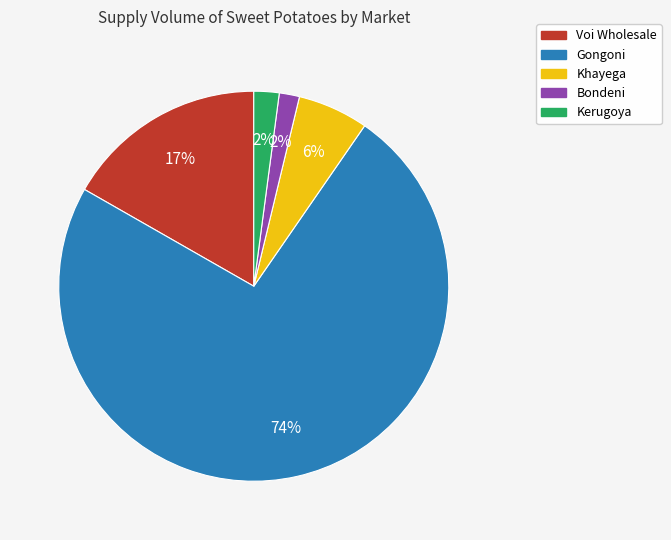

Which category accounts for the majority?

Gongoni